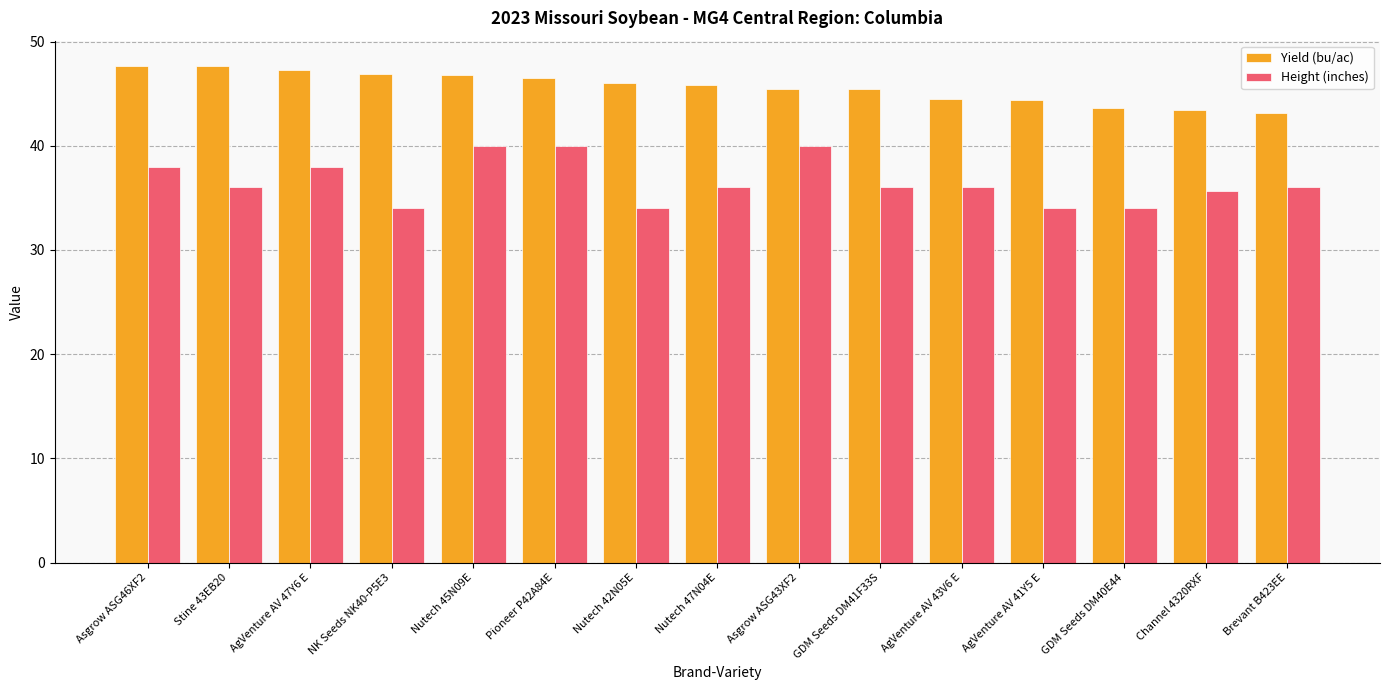

What is the difference between the Yield (bu/ac) values at Nutech 42N05E and NK Seeds NK40-P5E3?

0.9